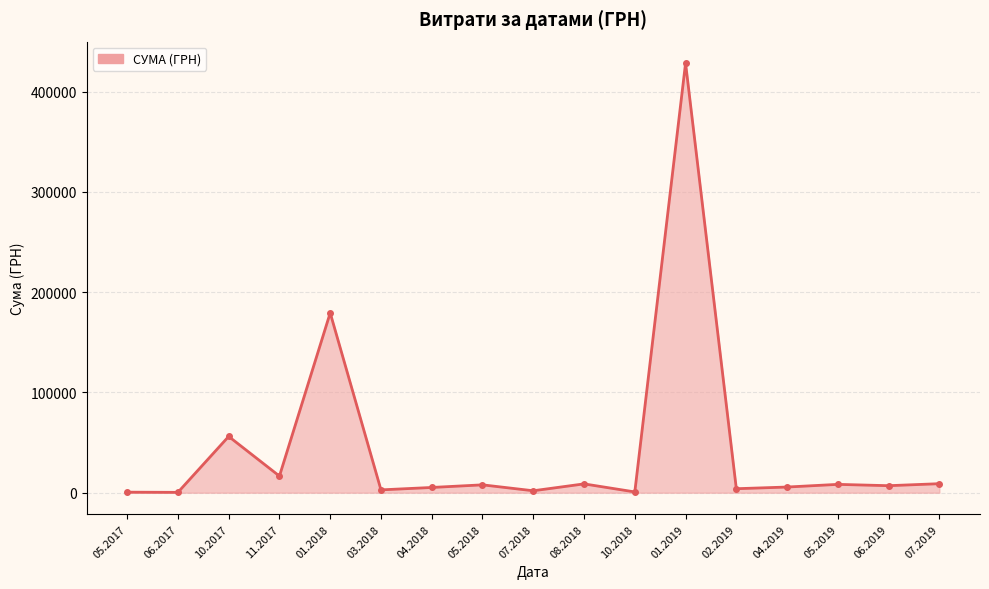

At which label is the value closest to 214384?

01.2018